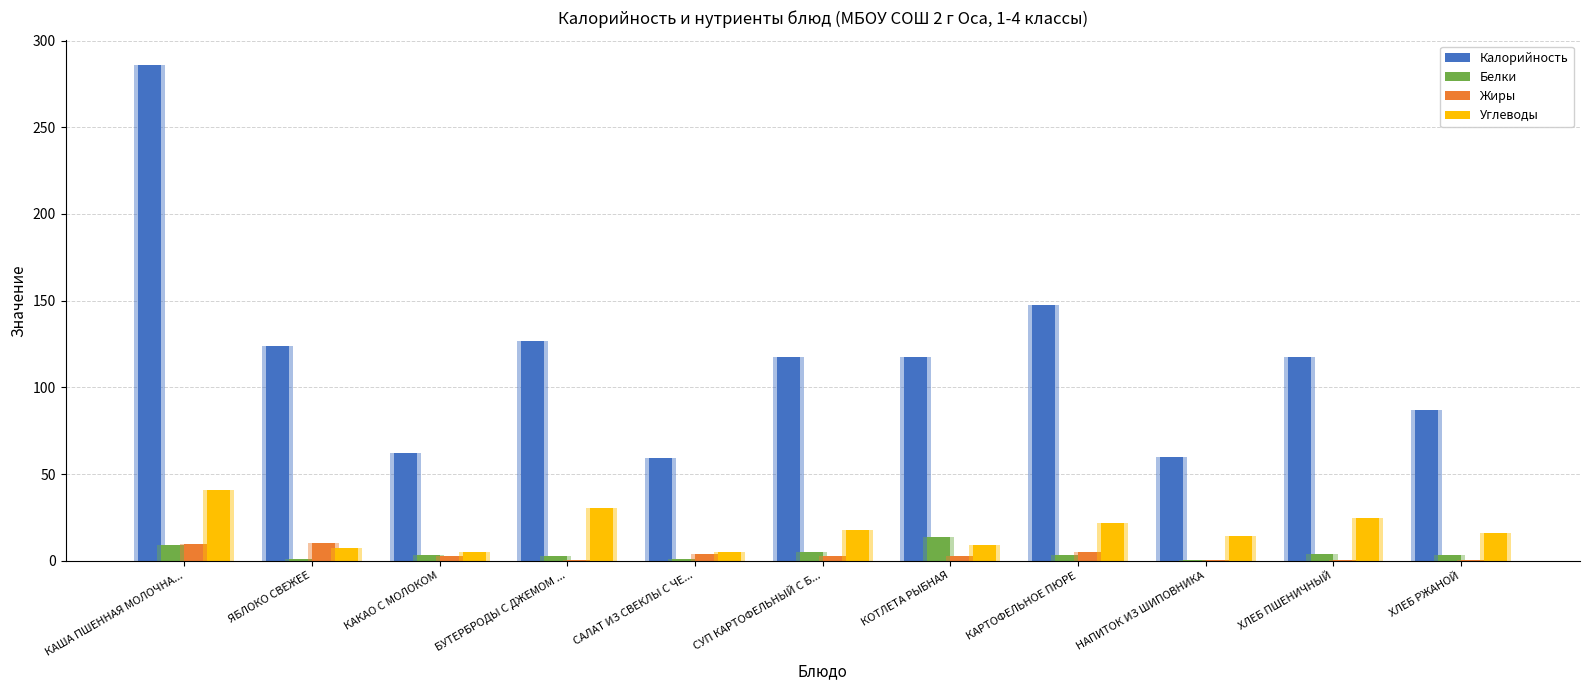

At ХЛЕБ ПШЕНИЧНЫЙ, list the series in order from largest to smallest.

Калорийность, Углеводы, Белки, Жиры